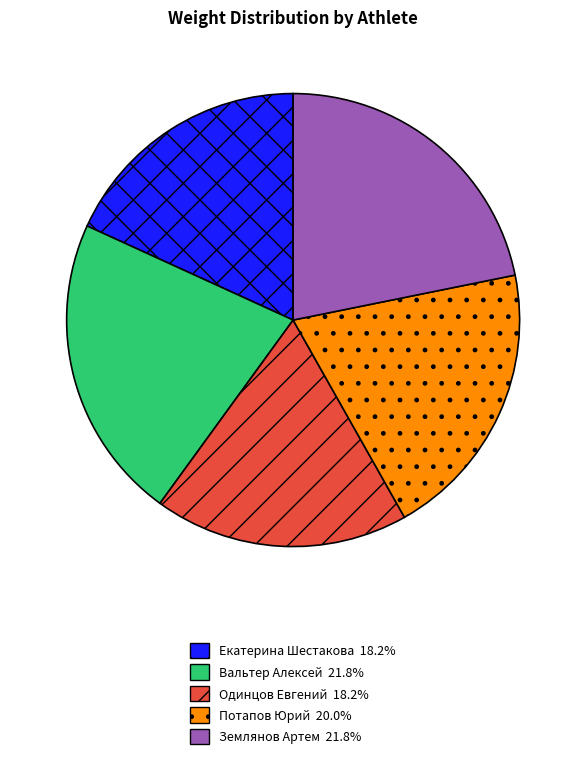

Does Екатерина Шестакова represent more than half of the total?

No